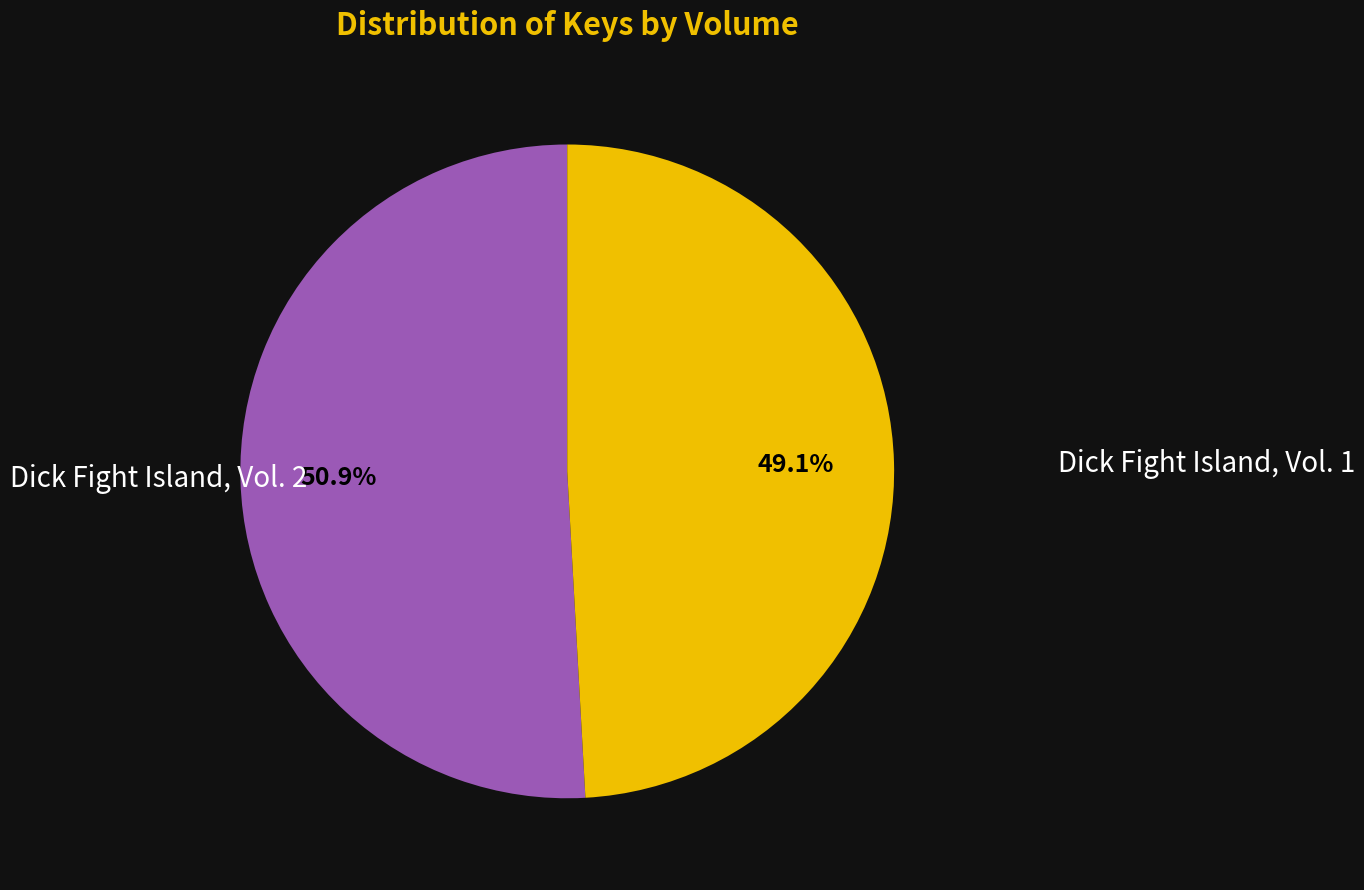

Does any single category account for the majority?

Yes